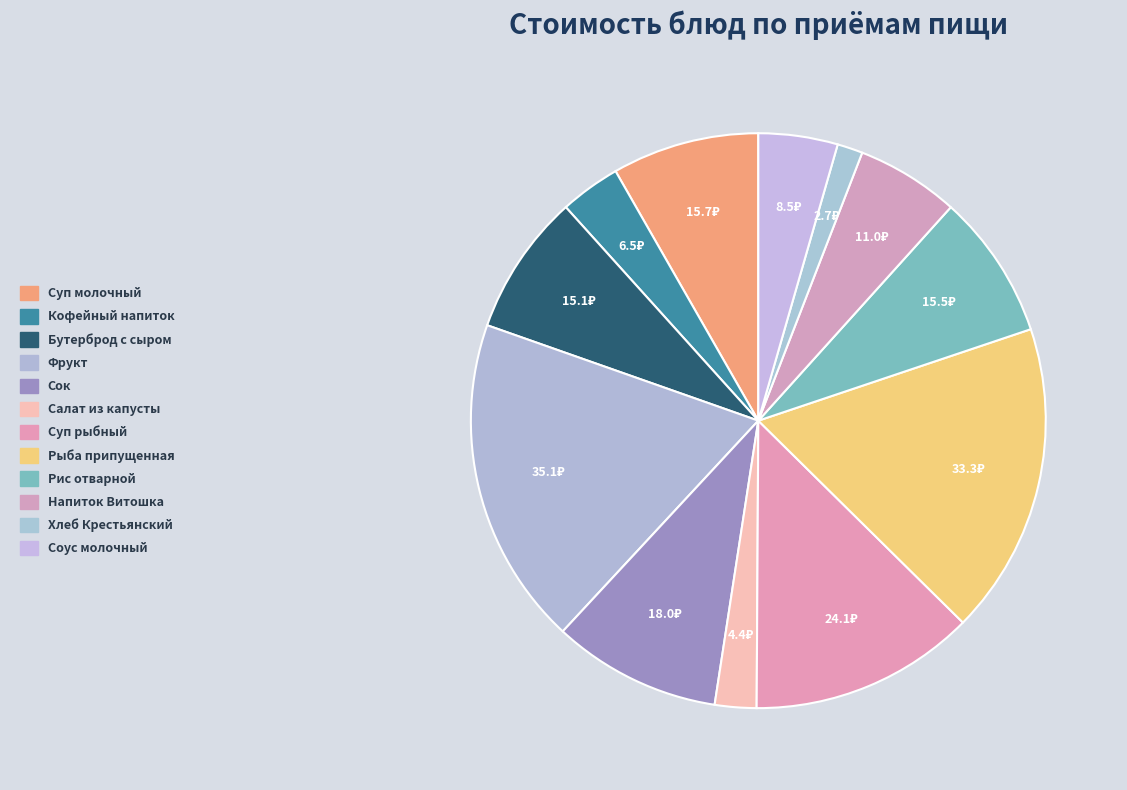

Rank the categories by value from highest to lowest.

Фрукт, Рыба припущенная, Суп из рыбной консервы, Сок, Суп молочный с изделиями макаронными, Рис отварной, Бутерброд с сыром, Напиток с витаминами Витошка, Соус молочный, Кофейный напиток с молоком, Салат из белокочанной капусты, Хлеб Крестьянский